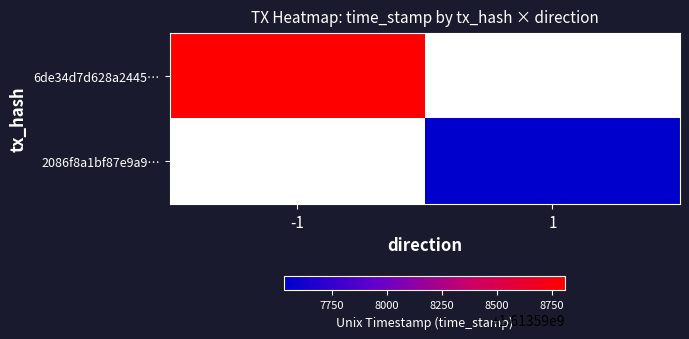

At how many categories does at least one series exceed 1143225807?

2